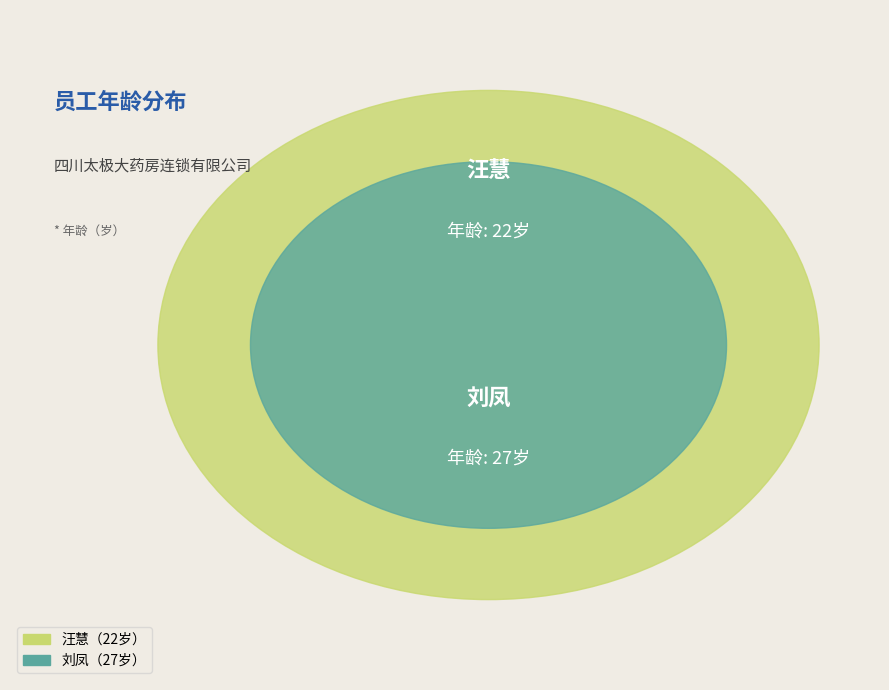

Which category accounts for the majority?

刘凤